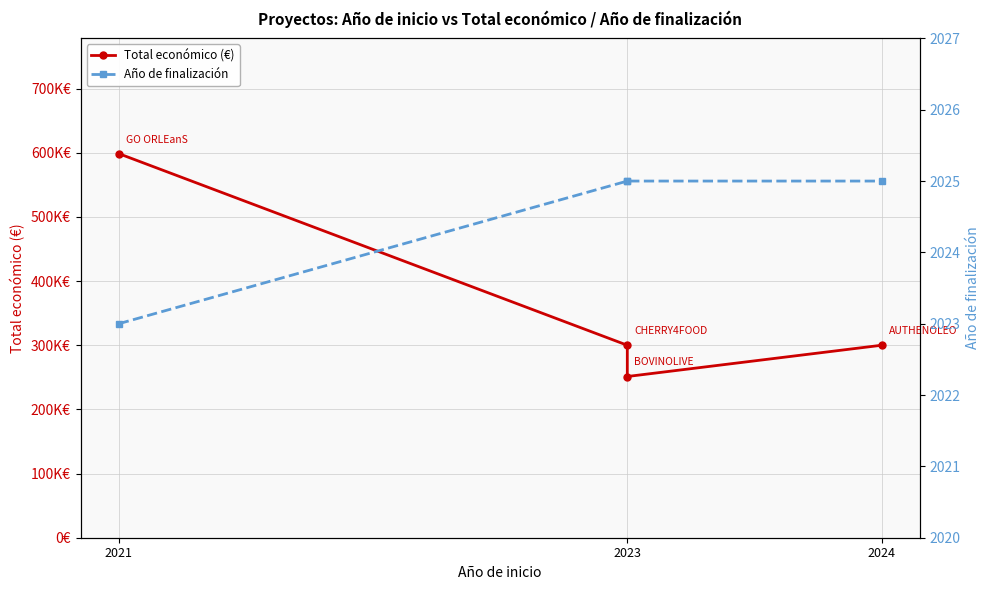

Rank the series by their average value, from lowest to highest.

Año de finalización, Total económico (€)